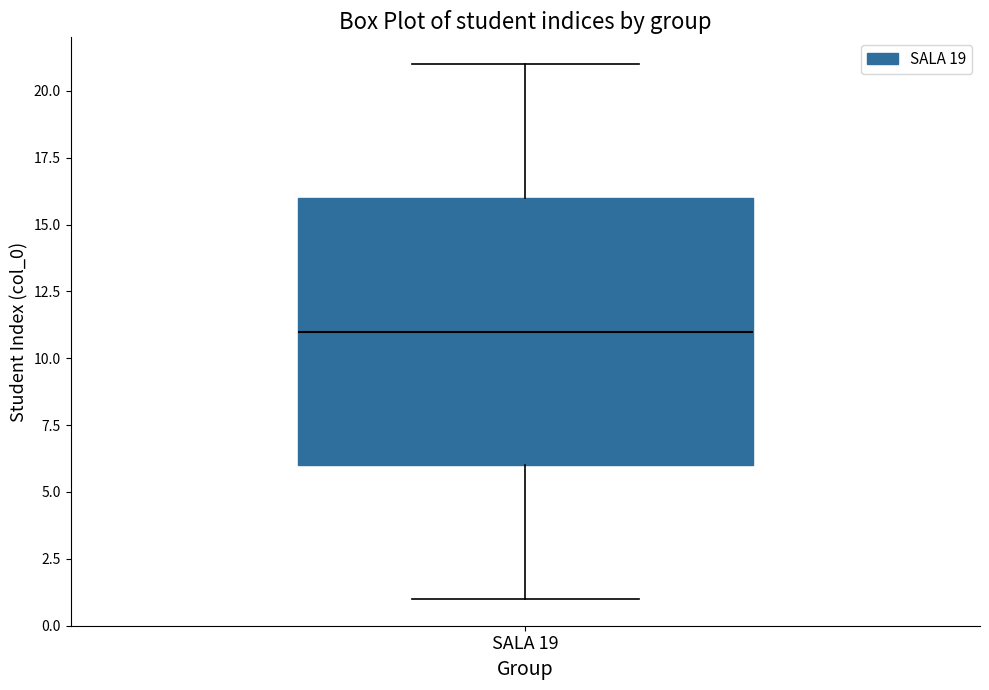

Where does the median line of the box for SALA 19 sit on the y-axis? The values are not printed on the chart, so give them approximately, as read against the axis.

11